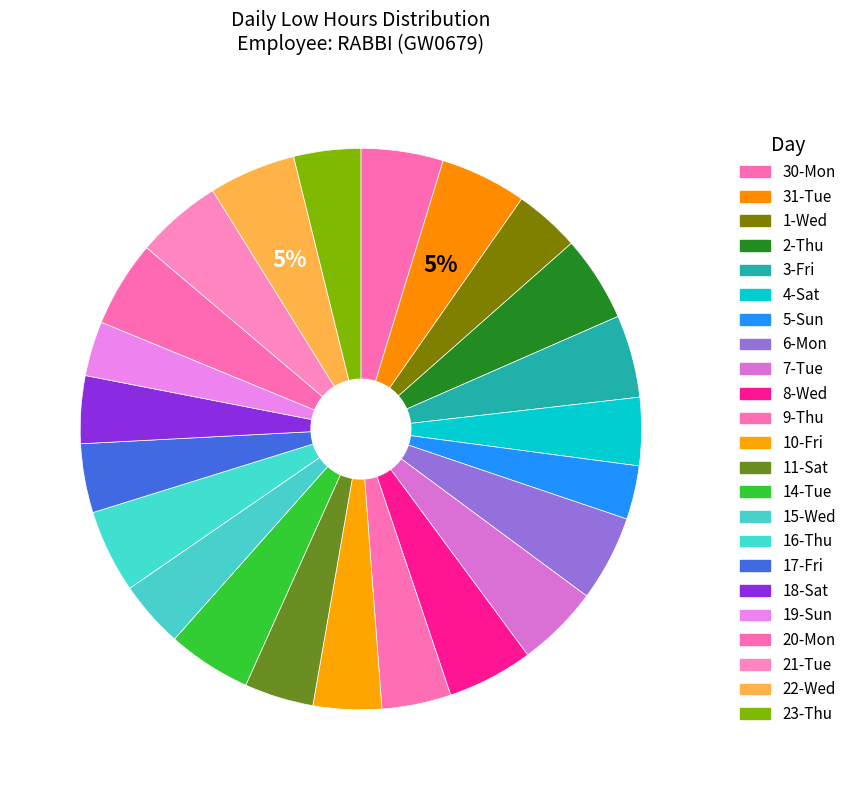

What percentage is the 20-Mon slice, to the nearest percent?

5%